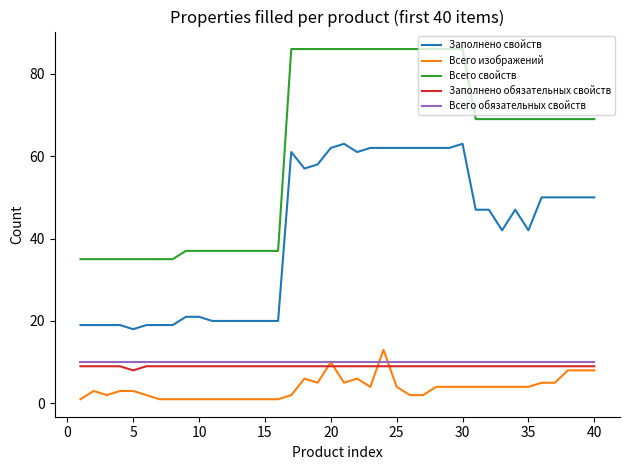

Count the number of data series in this chart.

5